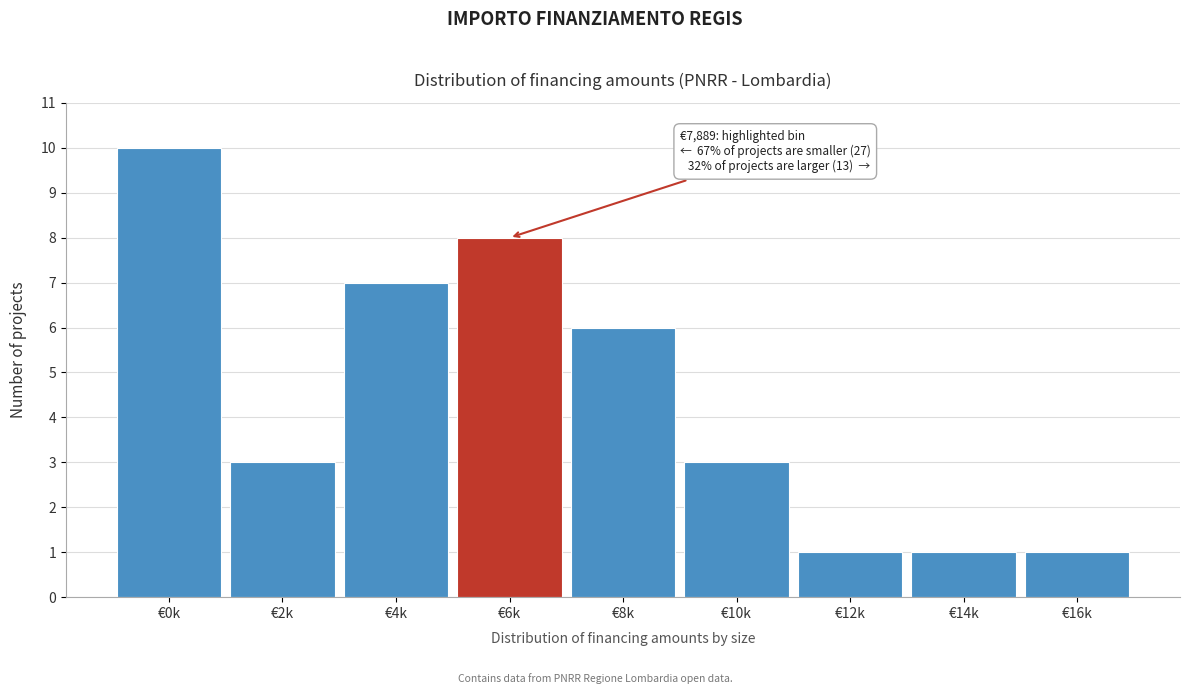

Reading left to right, transcribe all the data shown in this chart.

€0k=10	€2k=3	€4k=7	€6k=8	€8k=6	€10k=3	€12k=1	€14k=1	€16k=1